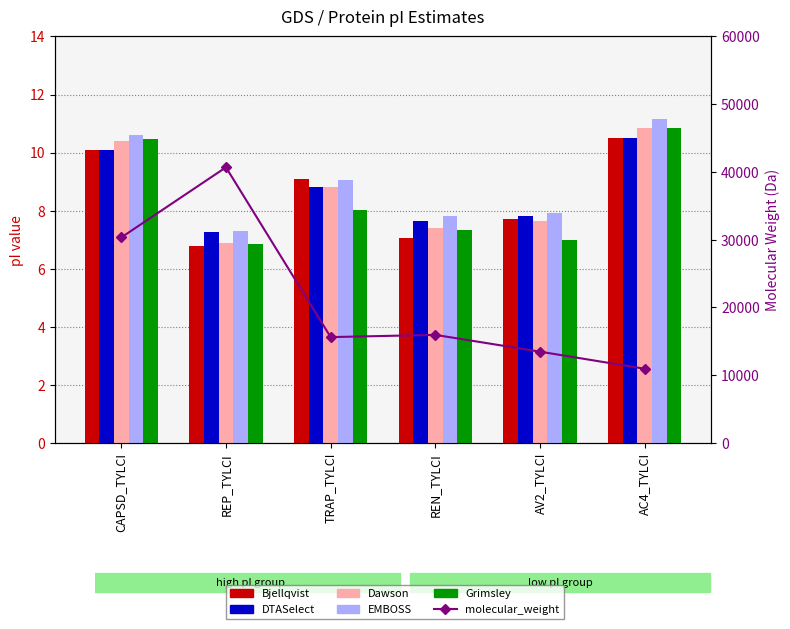

What is the difference between the highest and lowest values at REP_TYLCI?

40672.0